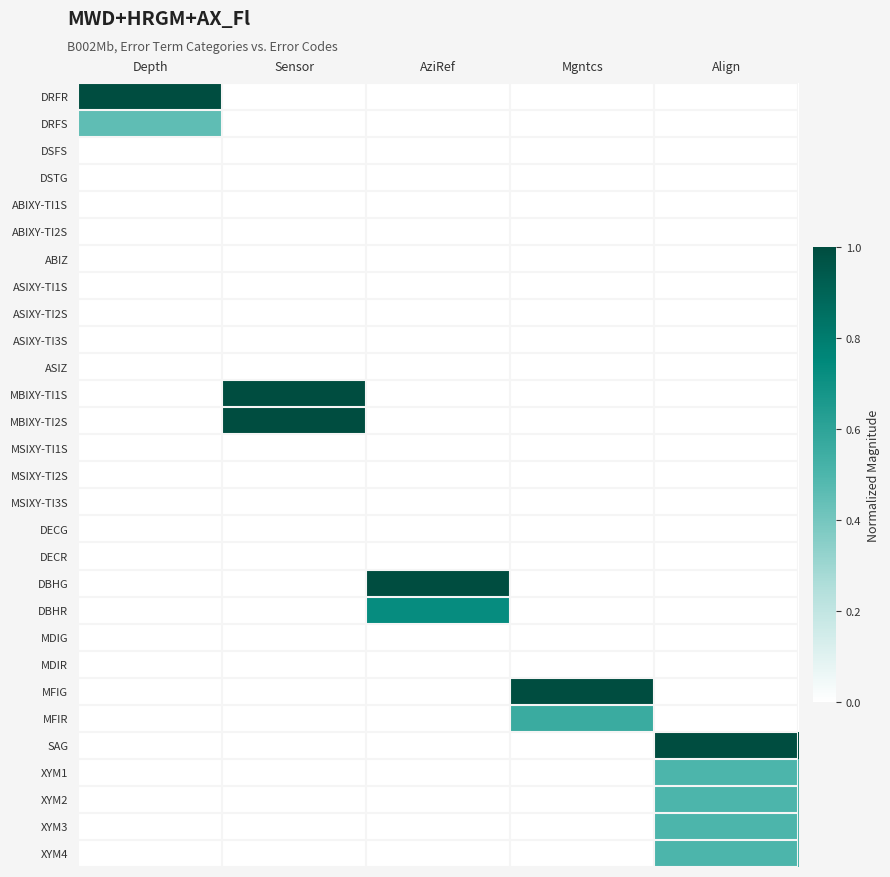

At Align, list the series in order from largest to smallest.

SAG, XYM1, XYM2, XYM3, XYM4, DRFR, DRFS, DSFS, DSTG, ABIXY-TI1S, ABIXY-TI2S, ABIZ, ASIXY-TI1S, ASIXY-TI2S, ASIXY-TI3S, ASIZ, MBIXY-TI1S, MBIXY-TI2S, MSIXY-TI1S, MSIXY-TI2S, MSIXY-TI3S, DECG, DECR, DBHG, DBHR, MDIG, MDIR, MFIG, MFIR